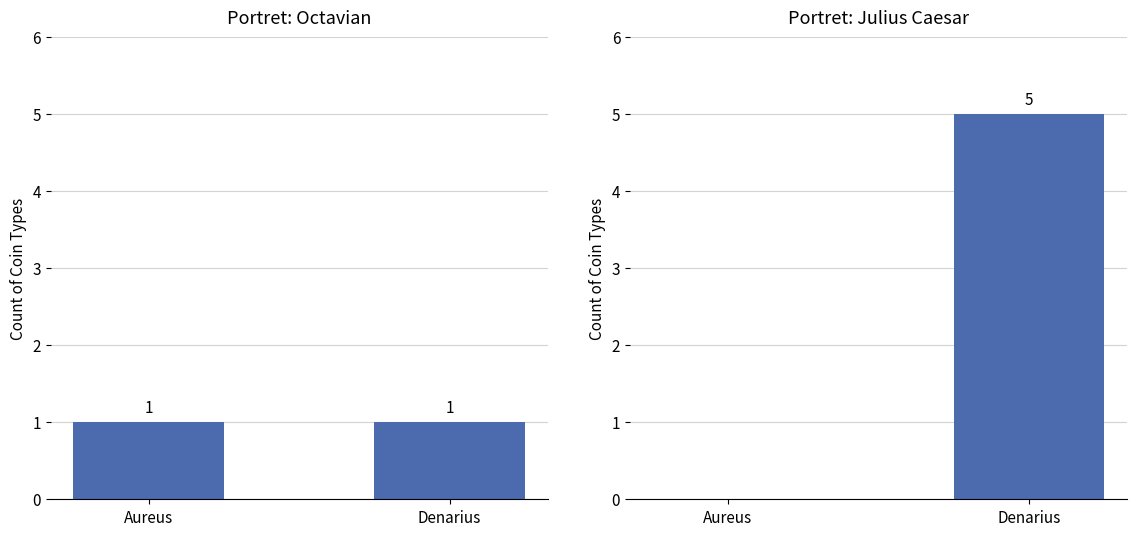

Is it true that Octavian equals 1 at Aureus?

True